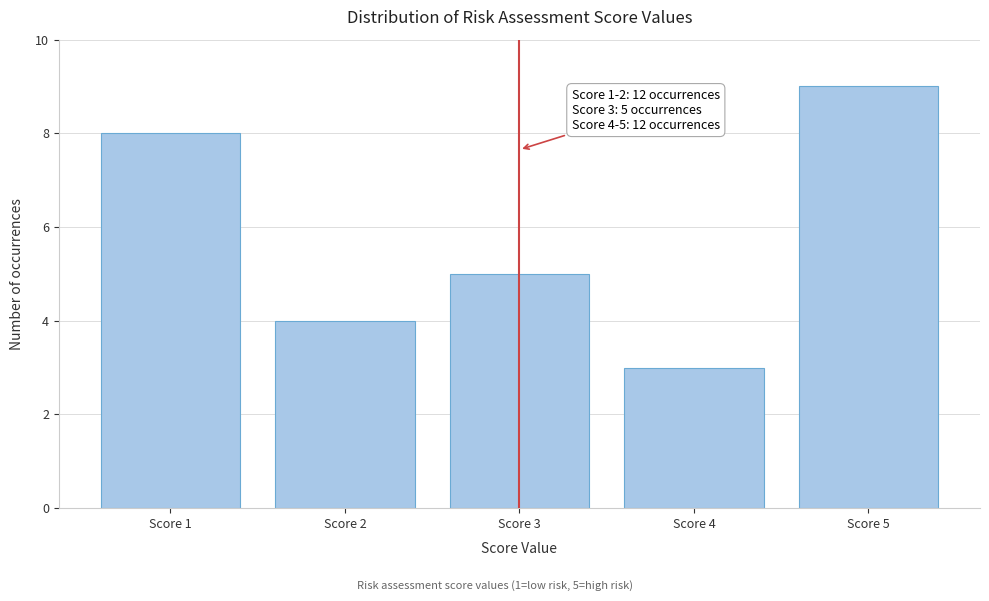

Reading left to right, what are all the values shown in this chart?

Score 1=8	Score 2=4	Score 3=5	Score 4=3	Score 5=9